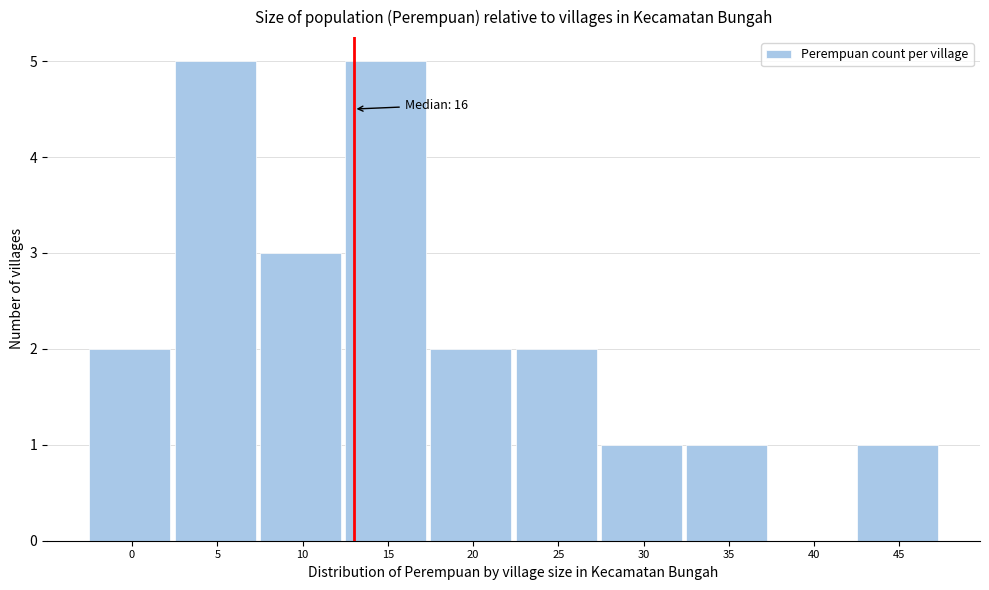

Reading right to left, extract all data points from this chart.

45=1	40=0	35=1	30=1	25=2	20=2	15=5	10=3	5=5	0=2